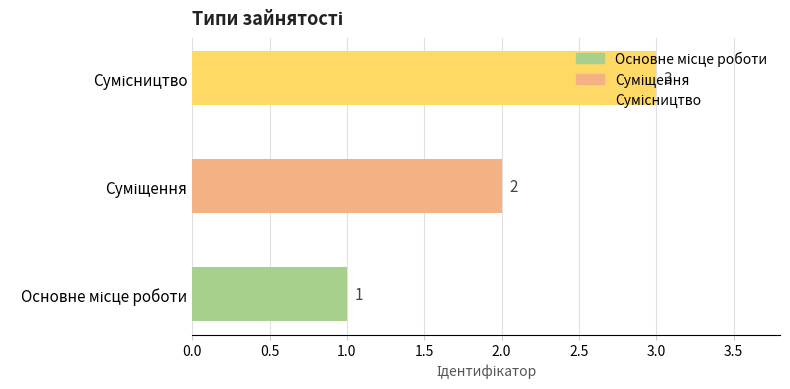

What is the maximum value shown in the chart?

3